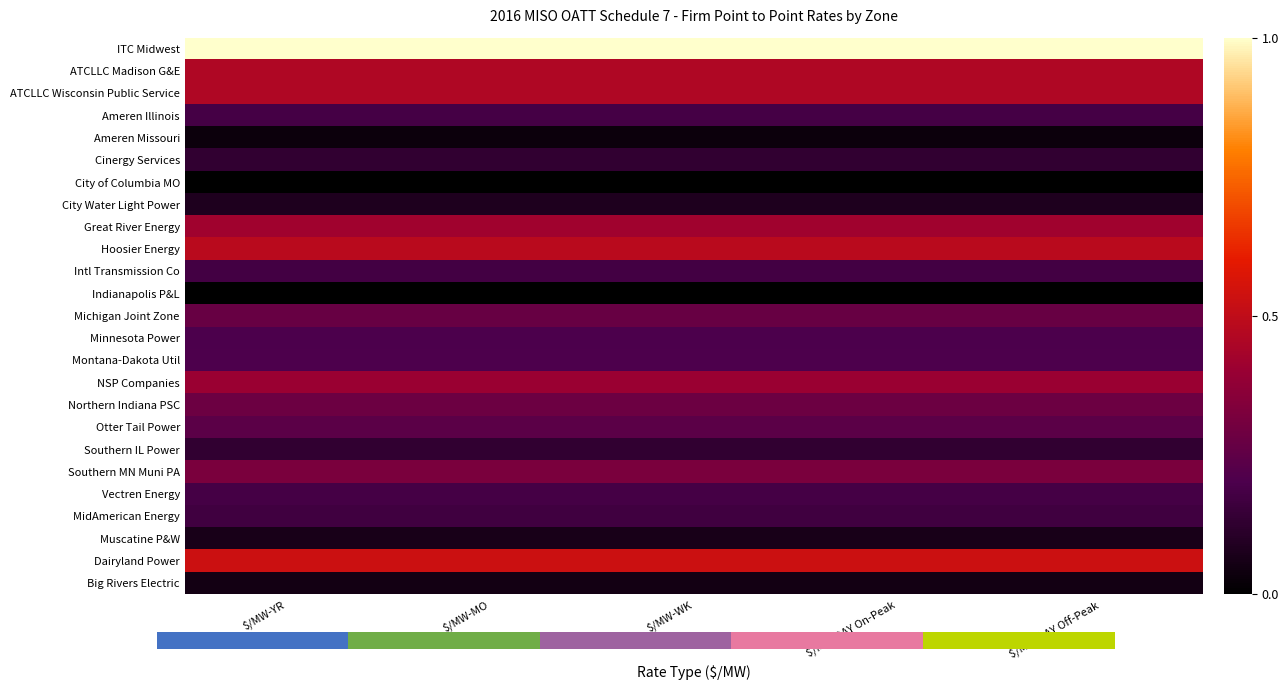

Count the number of data series in this chart.

25